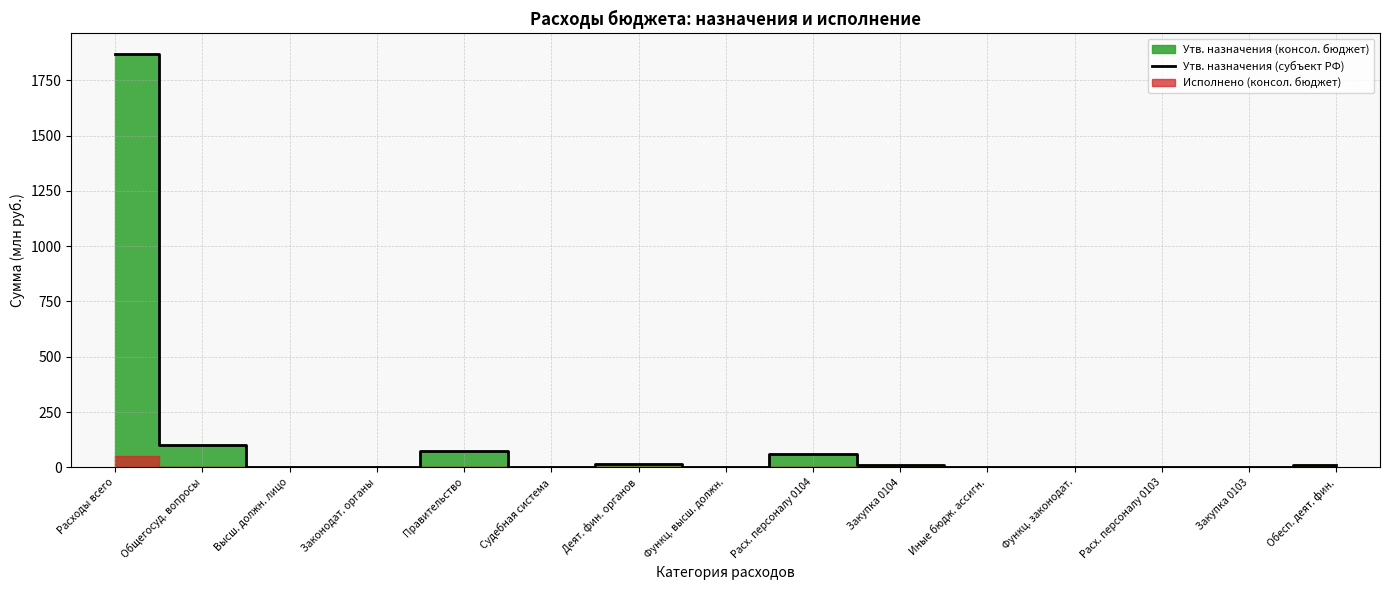

Reading left to right, extract all data points from this chart.

1868.3	100.4	2.6	1.6	74.0	0.1	16.9	2.6	62.5	11.1	0.3	1.6	1.6	0.0	11.3